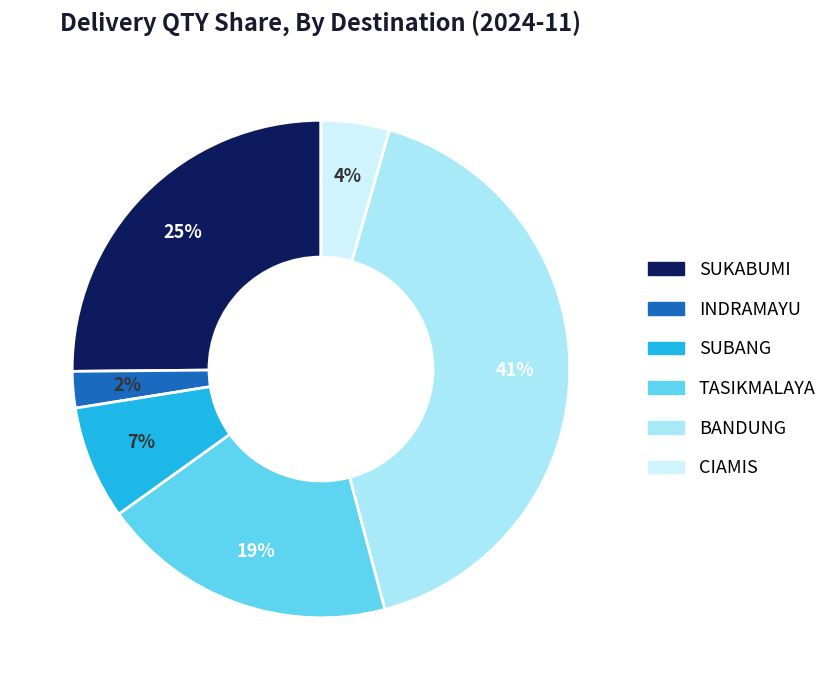

Does any single category account for the majority?

No